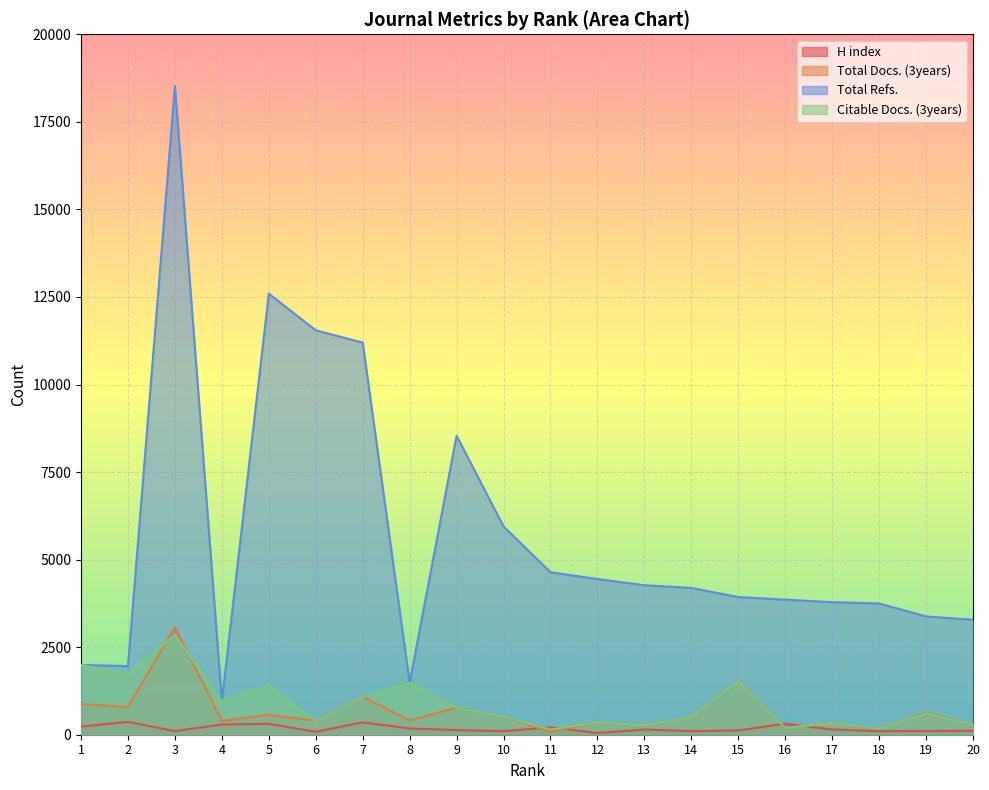

How many interior local peaks does the Citable Docs. (3years) series have?

7